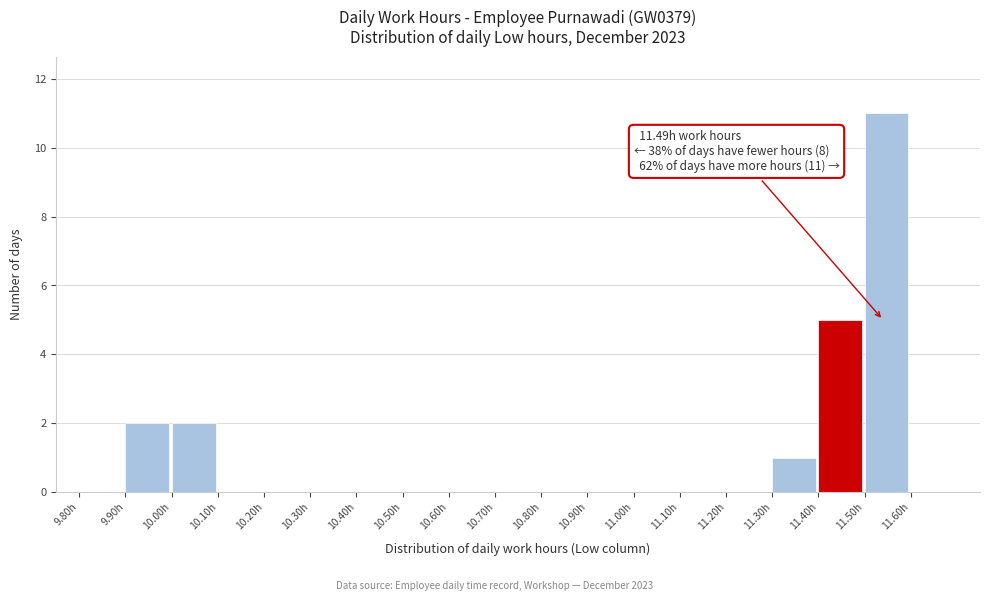

Over which range of the x-axis is the bar tallest?

11.5 to 11.6